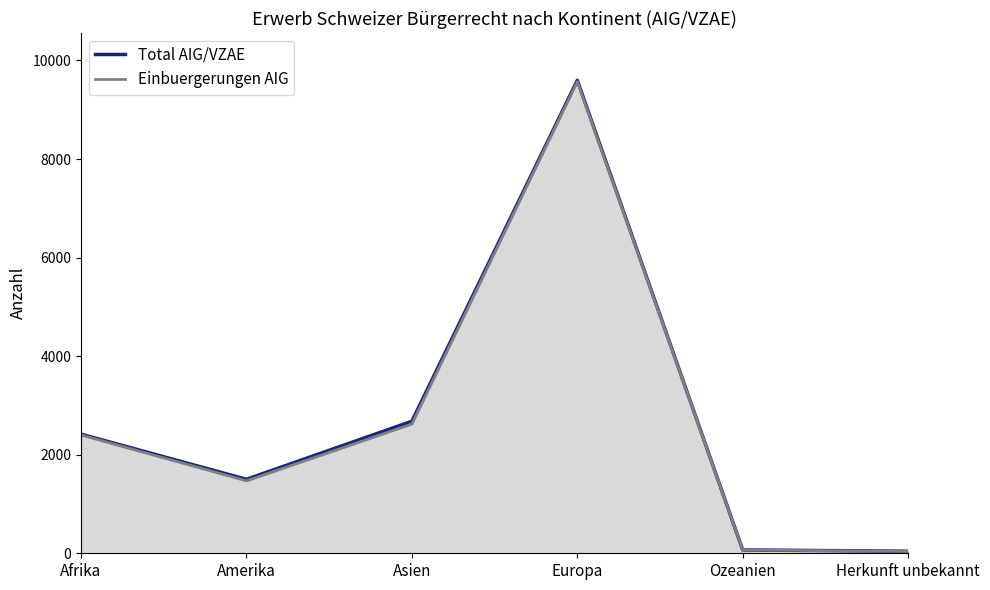

Rank the series at Asien from lowest to highest value.

Einbuergerungen AIG, Total AIG/VZAE